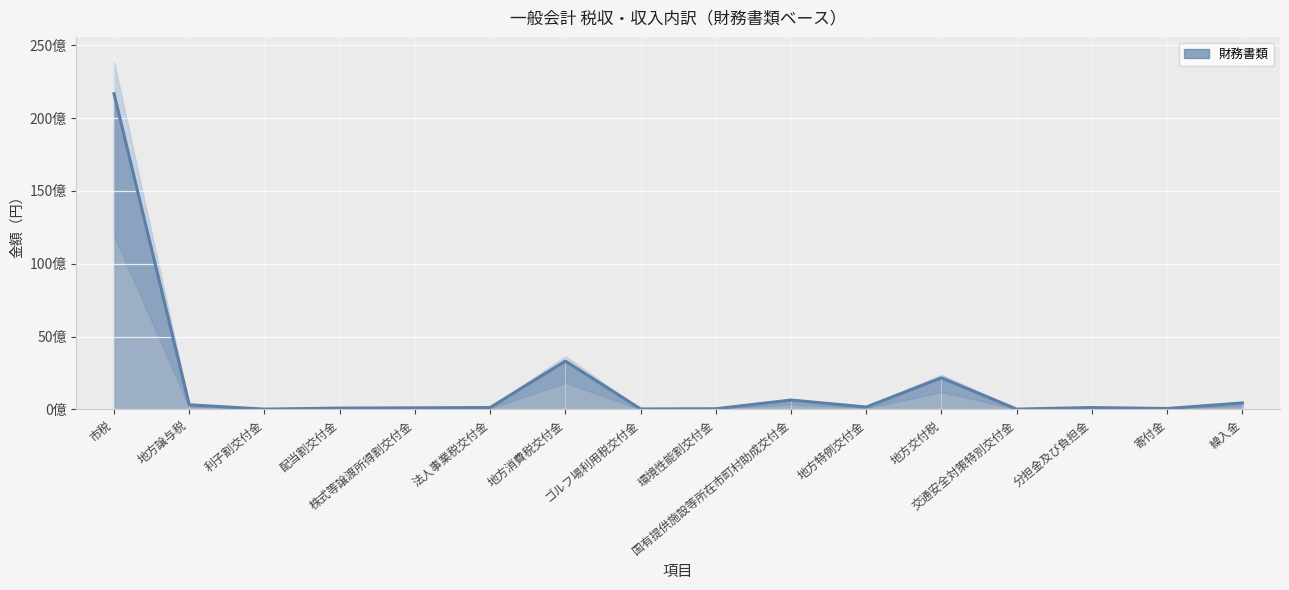

How many data points are less than 125762000?

8